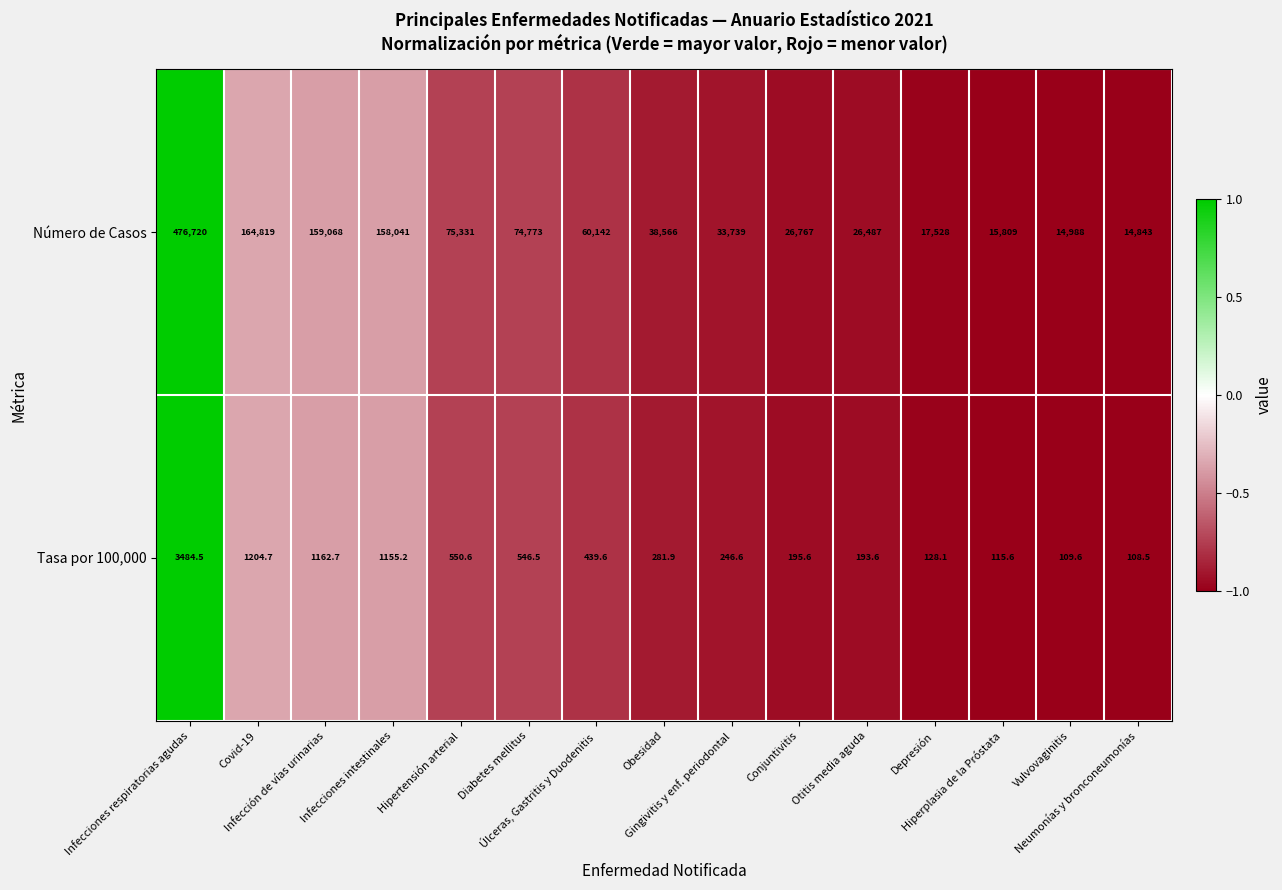

What is the highest value of the Tasa por 100,000 series?

3484.5